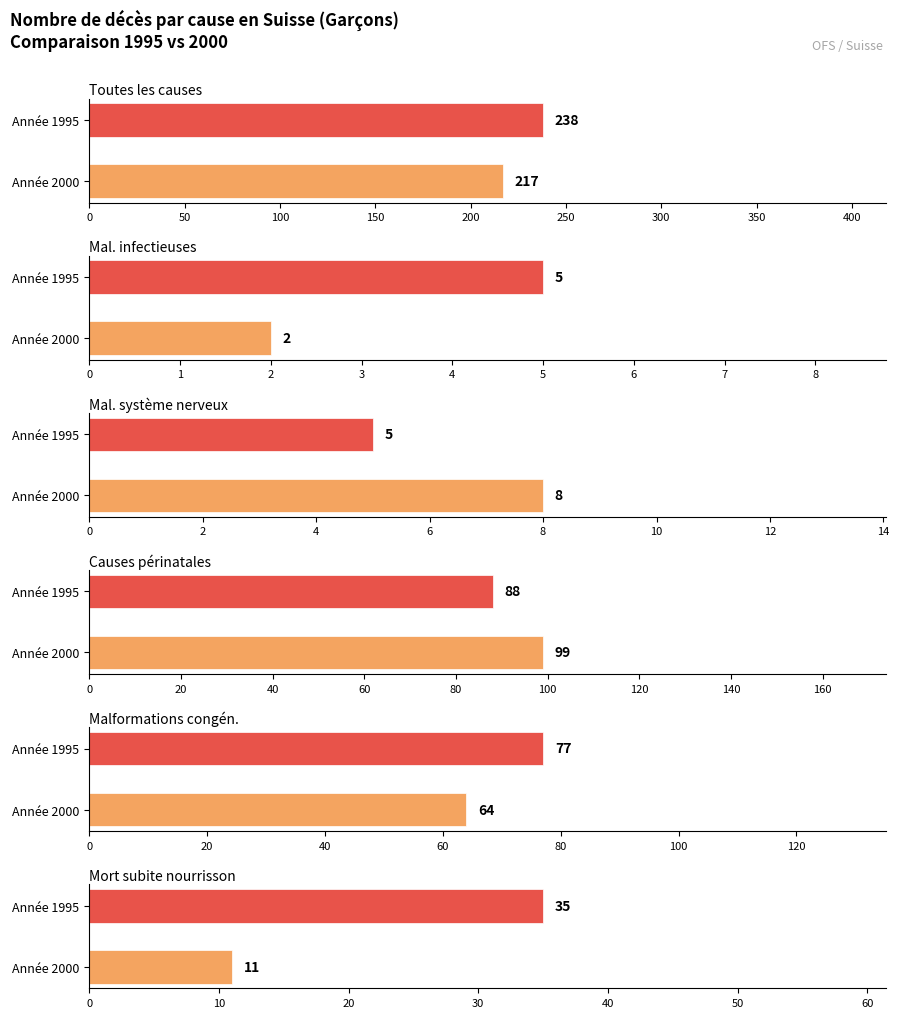

How many groups of bars are there?

6